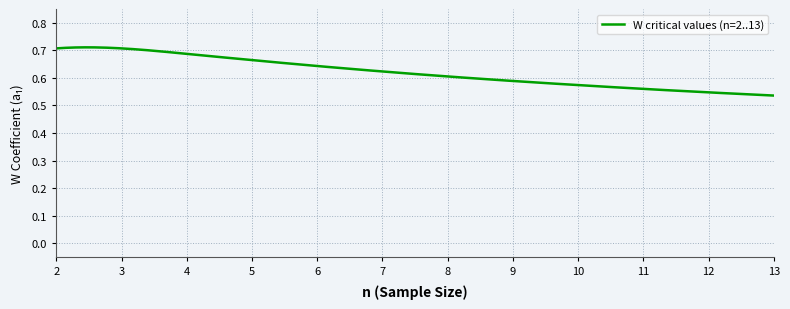

Does the chart have visible grid lines?

Yes